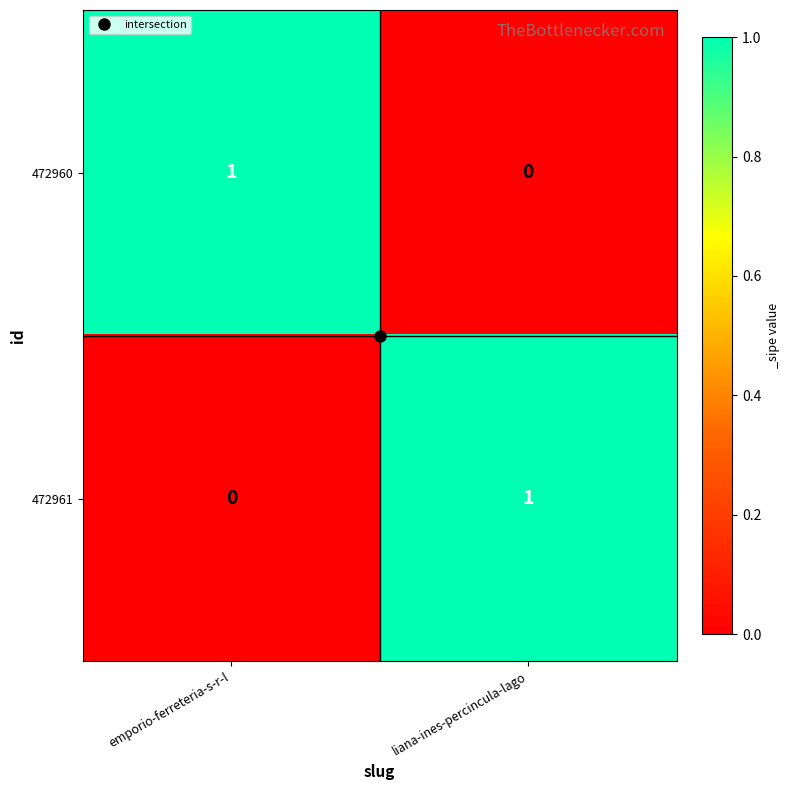

Rank the categories by 472961 value from lowest to highest.

emporio-ferreteria-s-r-l, liana-ines-percincula-lago